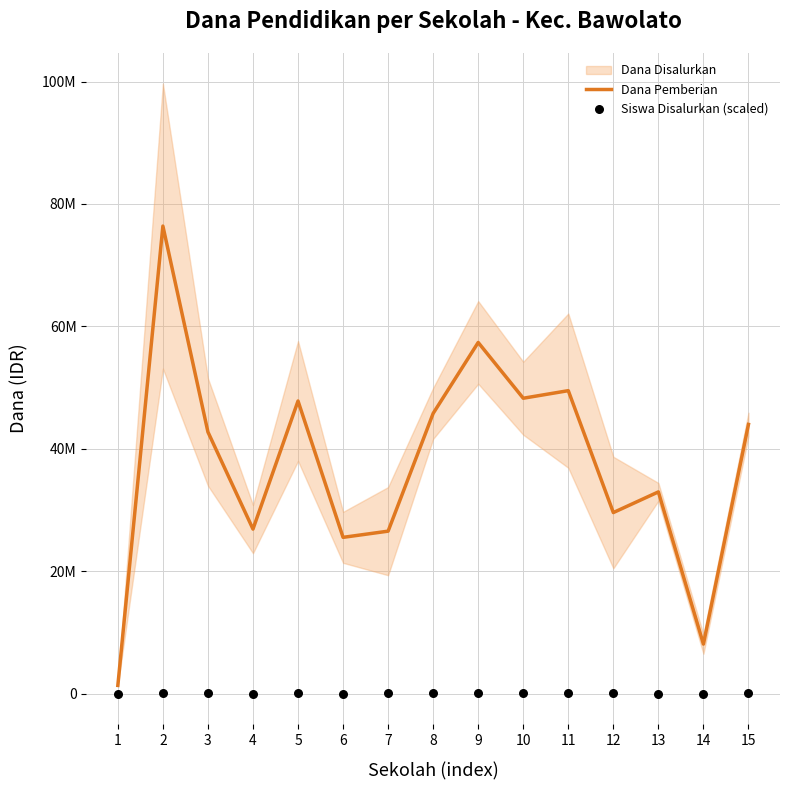

What is the total value across all series at 9?

57434500